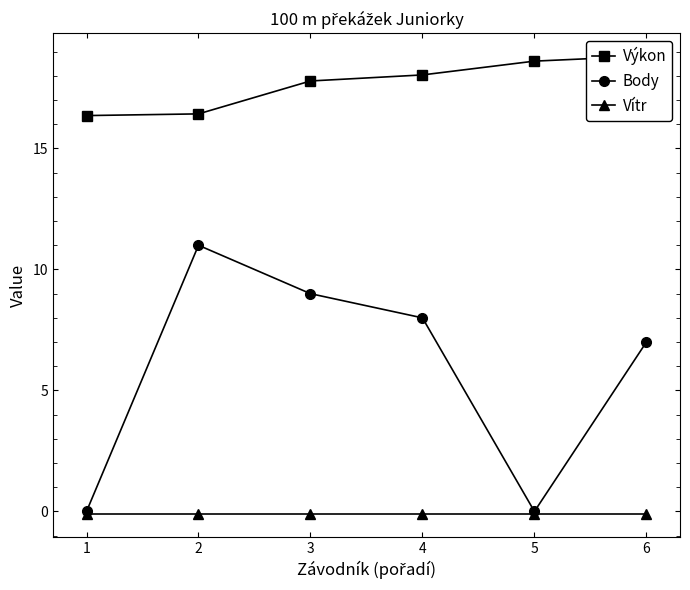

True or false: Výkon and Body intersect in this chart.

False